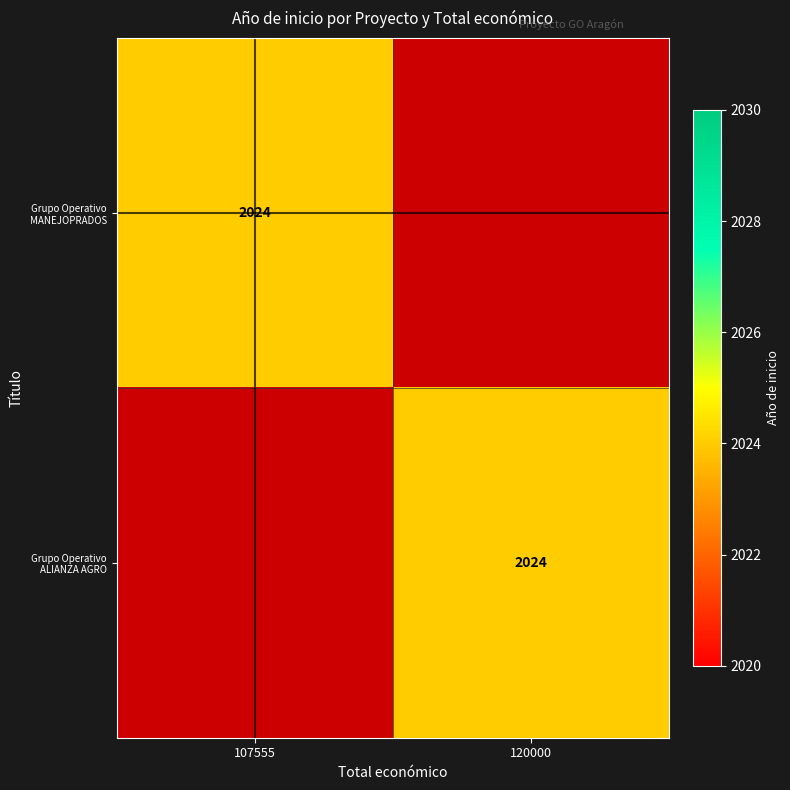

At how many categories does at least one series exceed 1048?

2